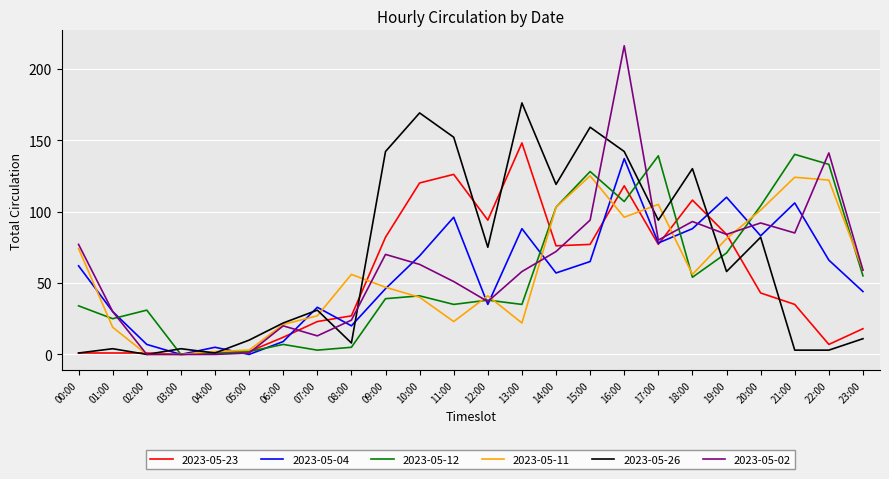

Is the value of 2023-05-02 at 15:00 greater than the value of 2023-05-04 at 15:00?

Yes